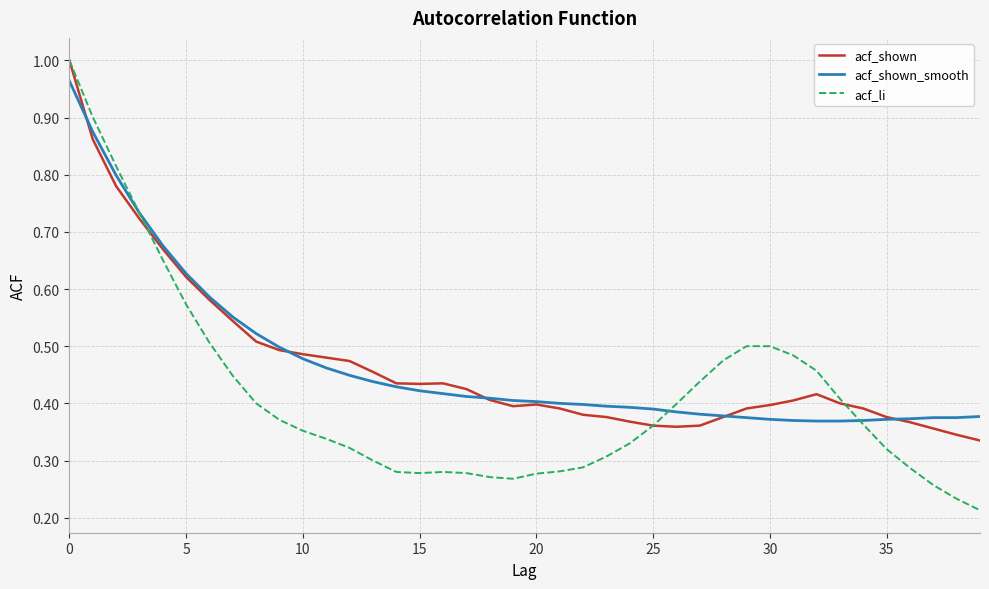

Does the chart have visible grid lines?

Yes